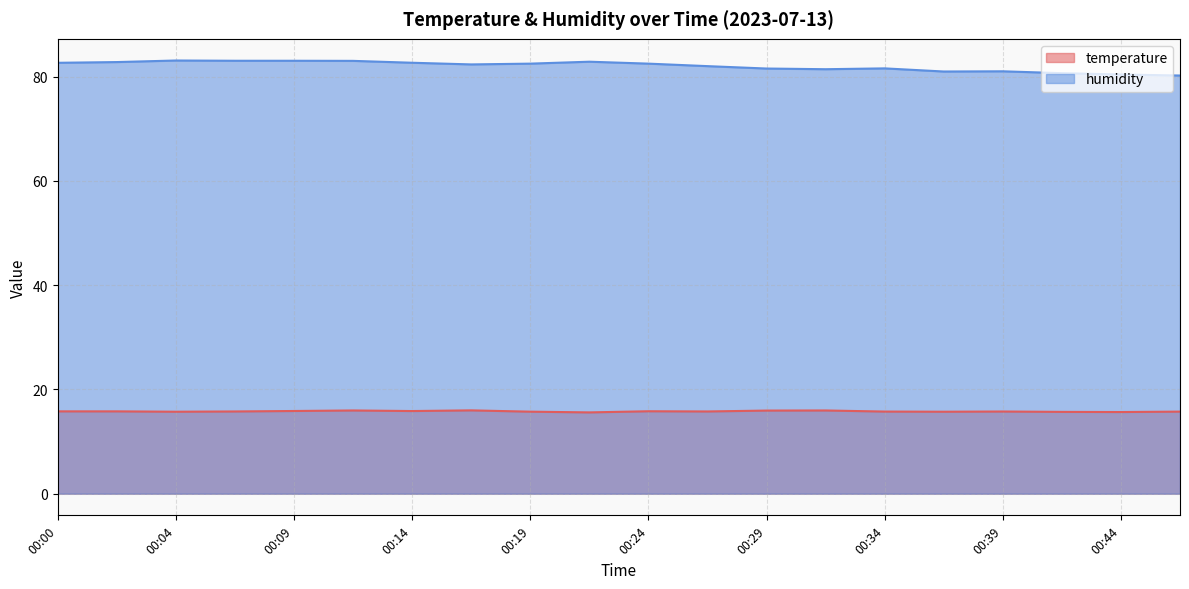

Count the number of data series in this chart.

2